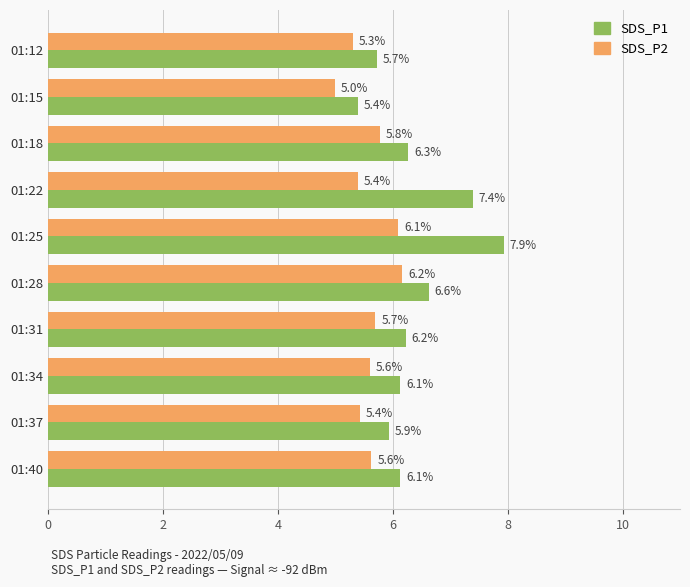

Read the SDS_P2 value at 01:15.

5.0